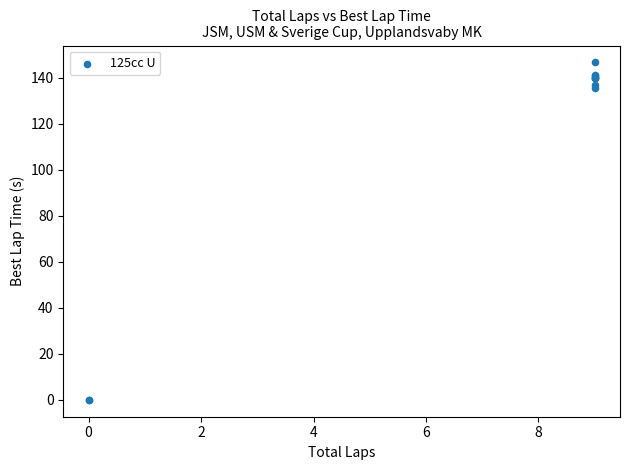

What Y value in the scatter plot is closest to 73?

135.3